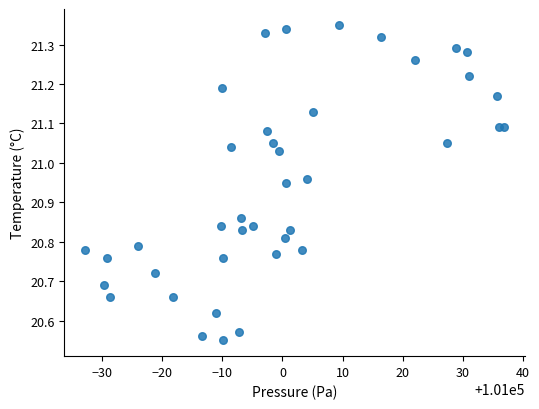

What is the range of Y values (max minus min)?

0.8